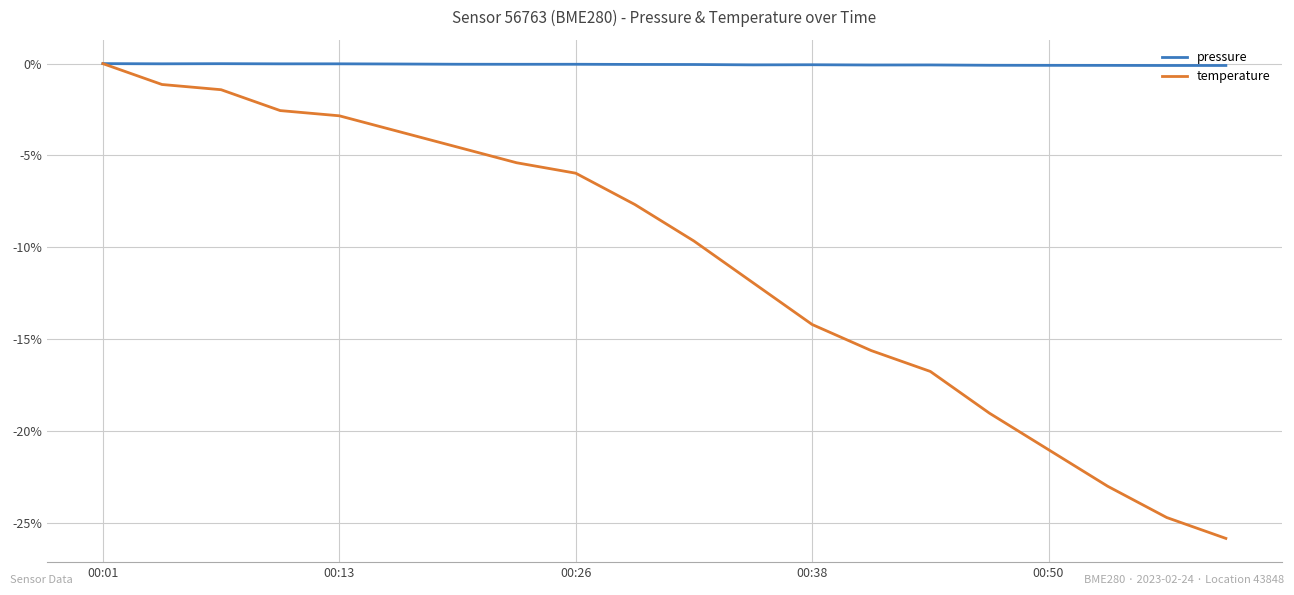

Which series has the largest total across all categories?

pressure